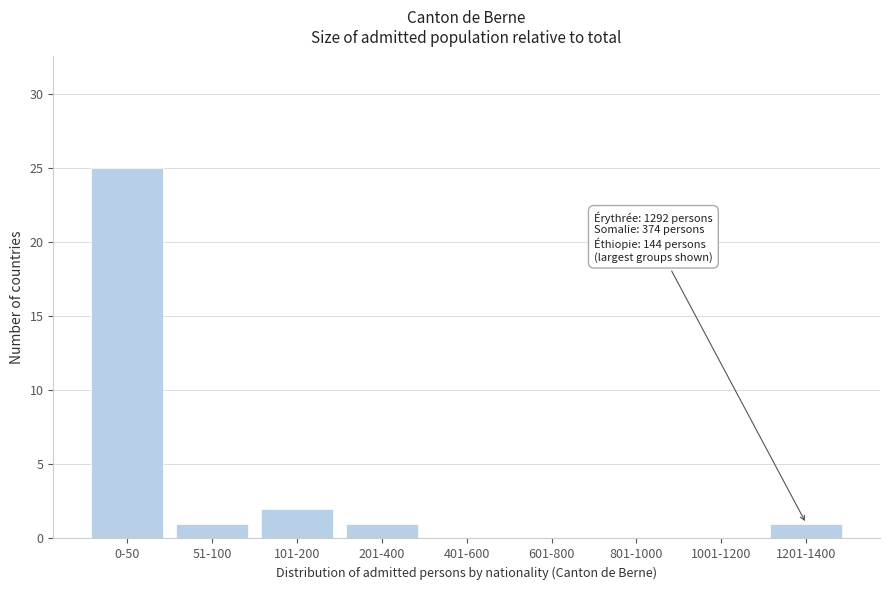

Reading right to left, transcribe all the data shown in this chart.

1201-1400=1	1001-1200=0	801-1000=0	601-800=0	401-600=0	201-400=1	101-200=2	51-100=1	0-50=25